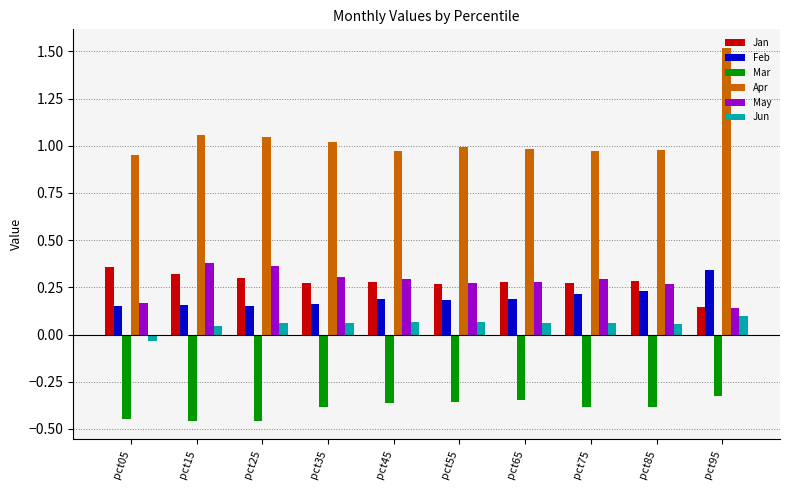

Is it true that Mar equals -0.4 at pct35?

True